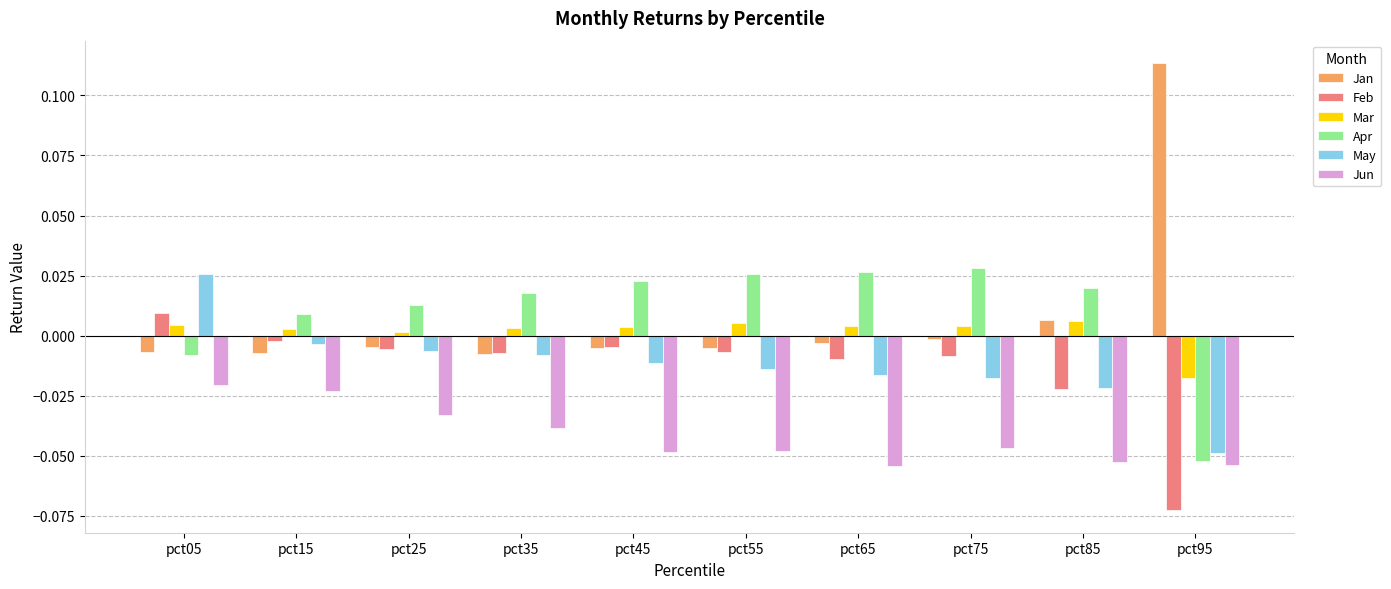

Which series has the largest range (max minus min)?

Jan